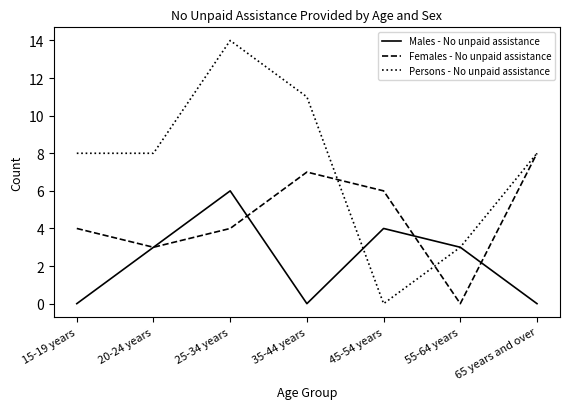

The value of Females - No unpaid assistance at 55-64 years is 3. True or false?

False